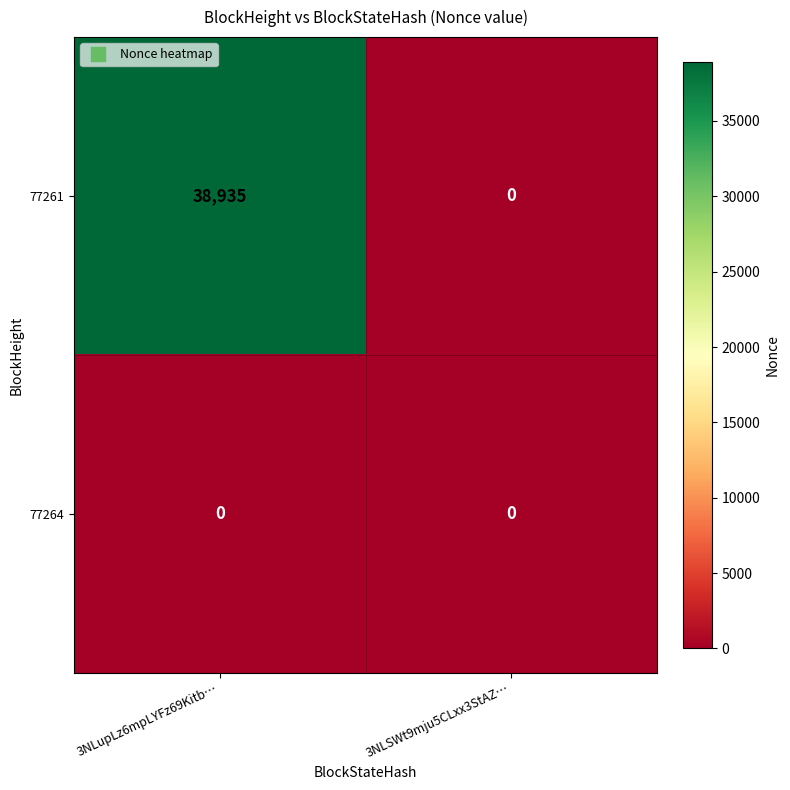

Is it true that 77261 equals 64418 at 3NLupLz6mpLYFz69Kitb…?

False